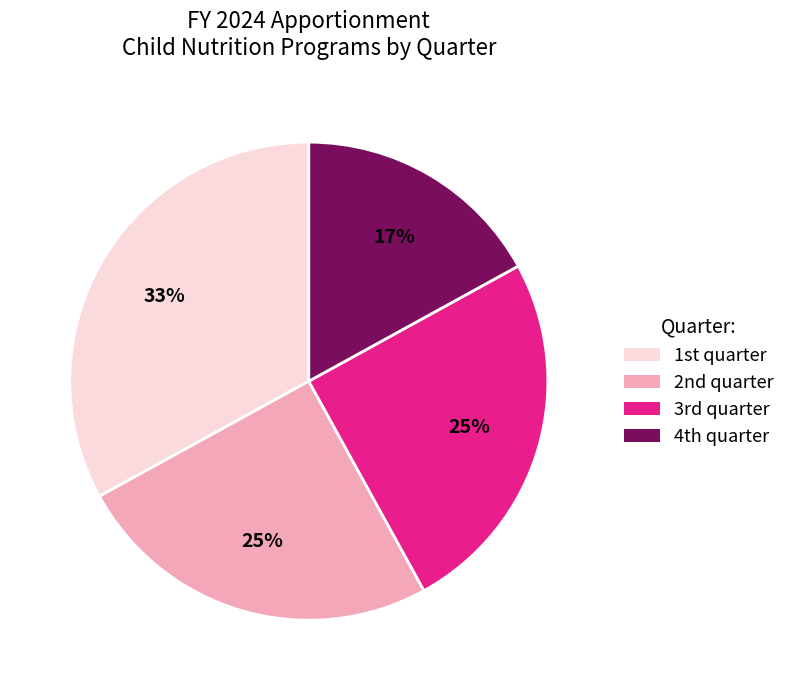

Is there a majority slice in this chart?

No